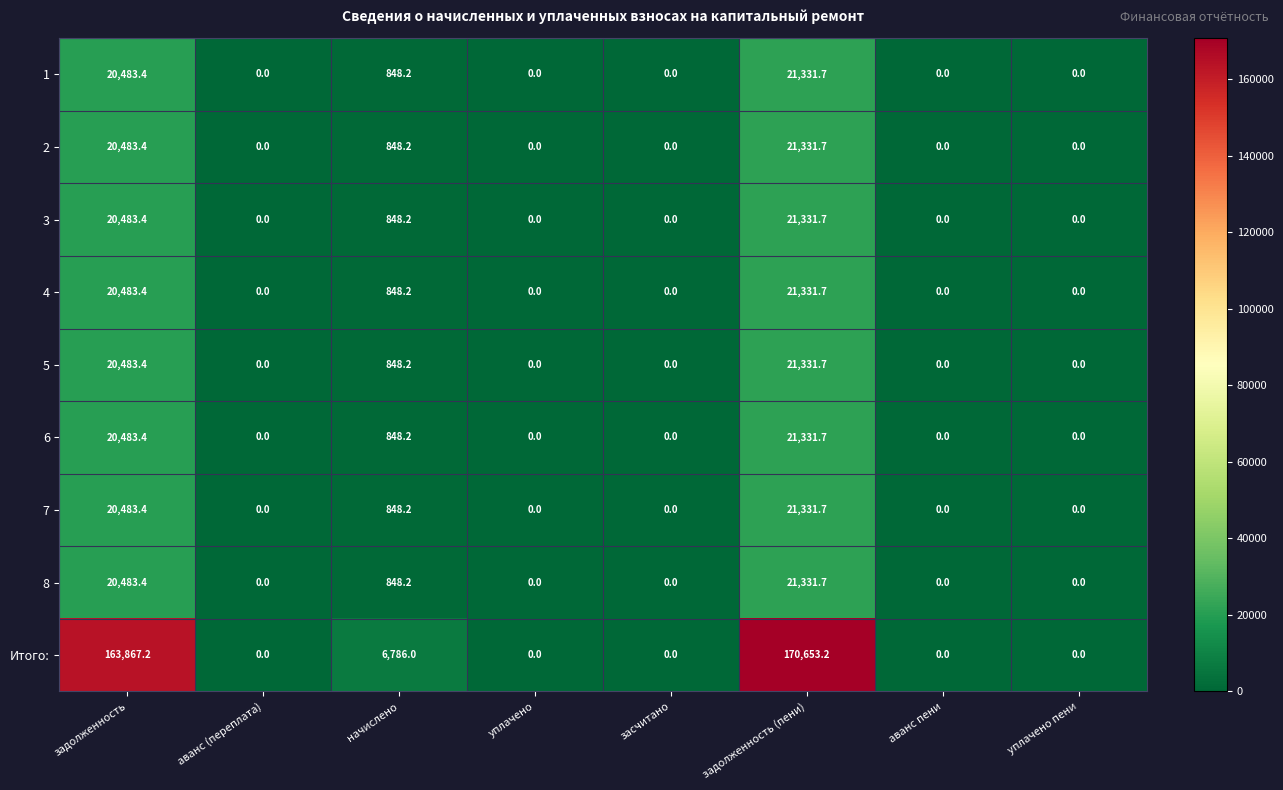

What is the difference between the highest and lowest values at задолженность (пени)?

149321.5